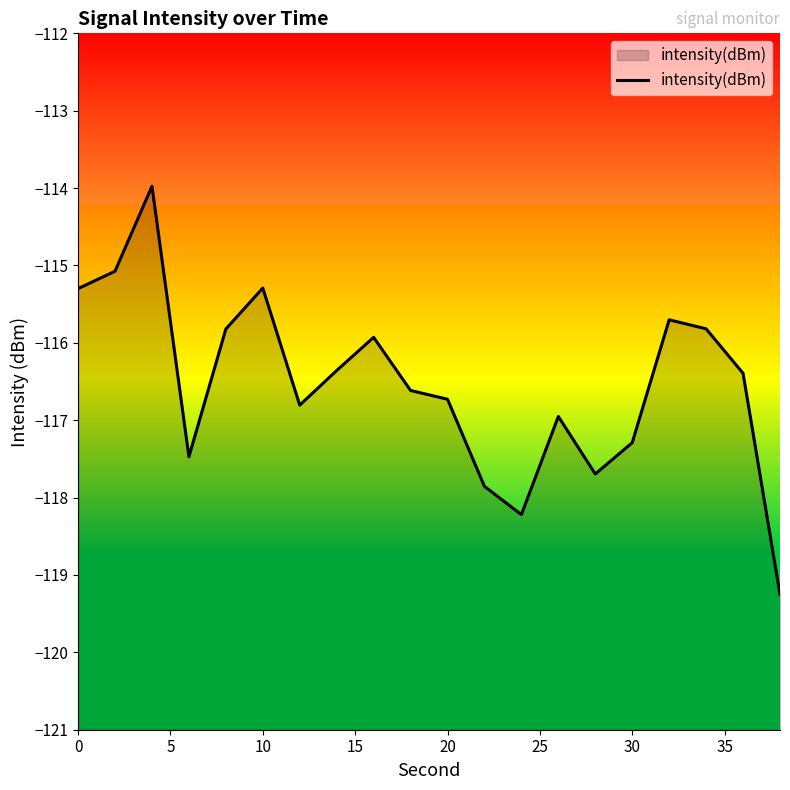

Reading left to right, extract all data points from this chart.

-115.3	-115.1	-114.0	-117.5	-115.8	-115.3	-116.8	-116.4	-115.9	-116.6	-116.7	-117.9	-118.2	-117.0	-117.7	-117.3	-115.7	-115.8	-116.4	-119.2